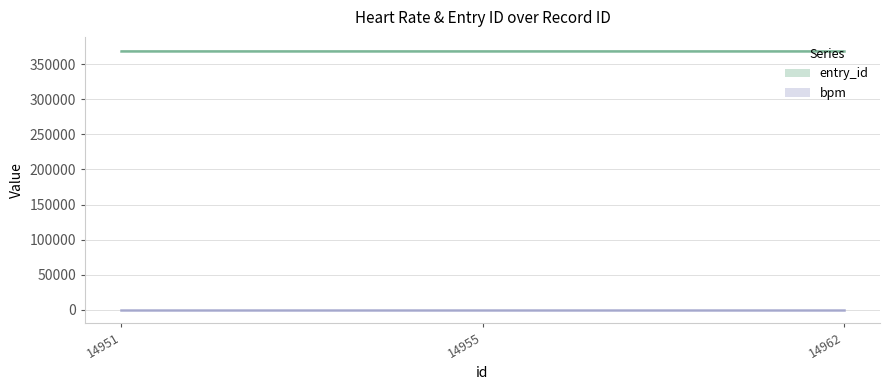

What is the difference between the highest and lowest values at 14955?

368384